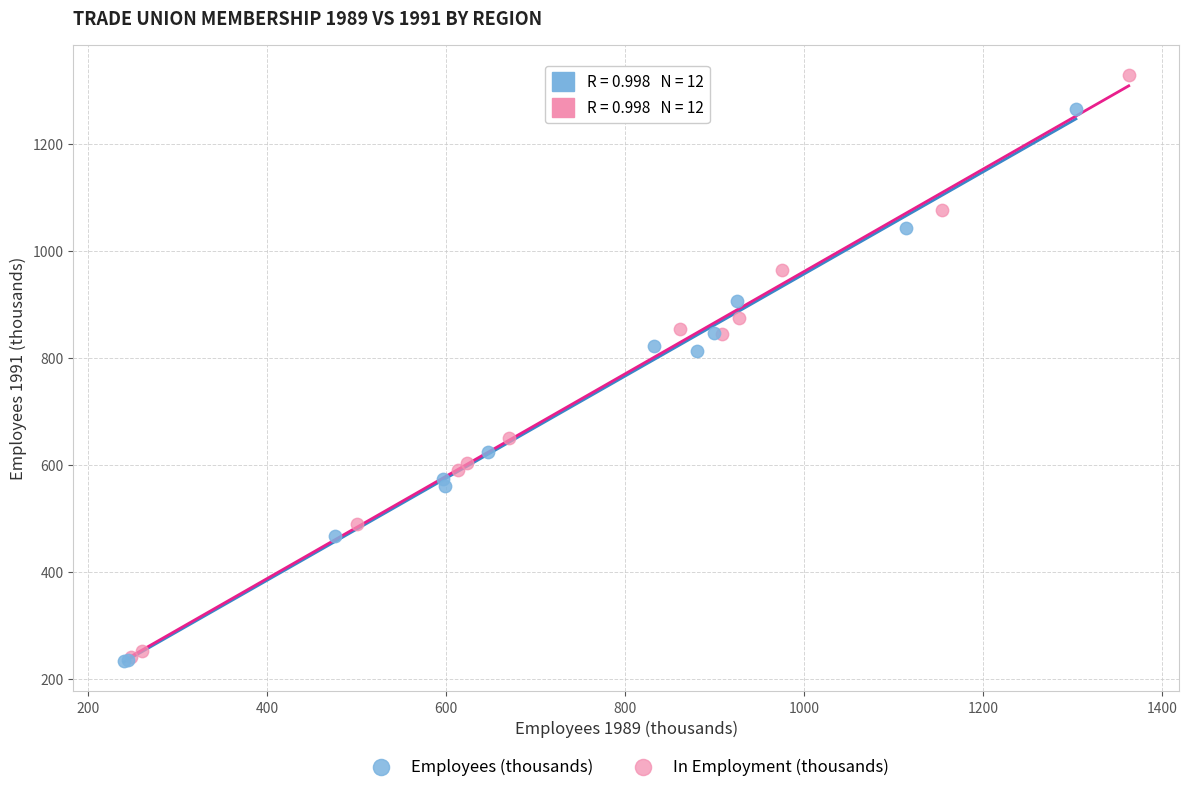

Which series contains the highest Y value?

In Employment (thousands)